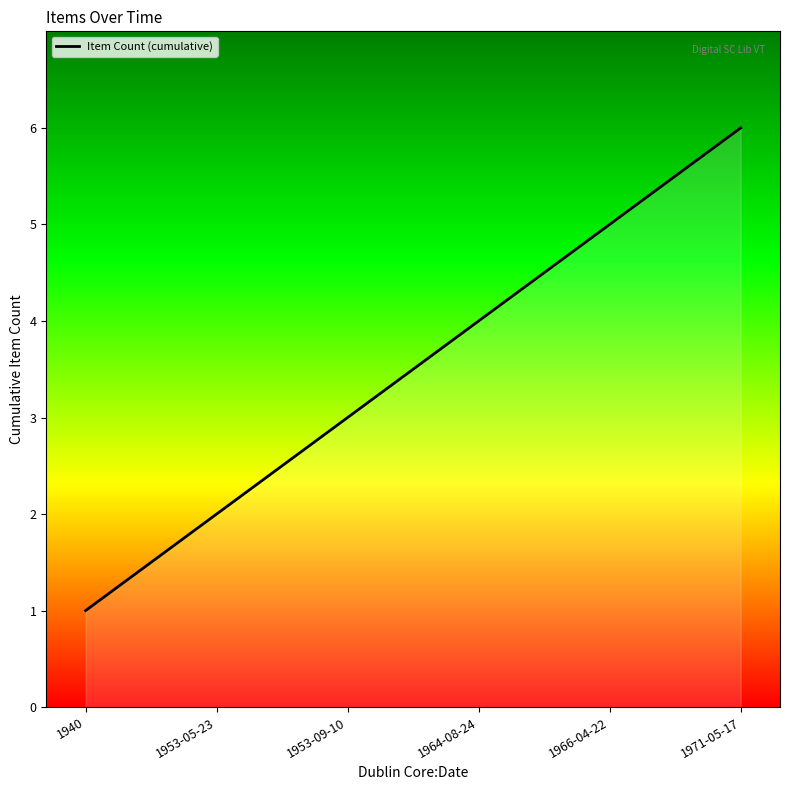

Reading left to right, list all the values displayed in this chart.

1940=1	1953-05-23=2	1953-09-10=3	1964-08-24=4	1966-04-22=5	1971-05-17=6